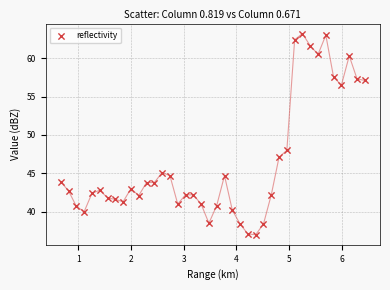

What Y value in the scatter plot is closest to 50?

48.0